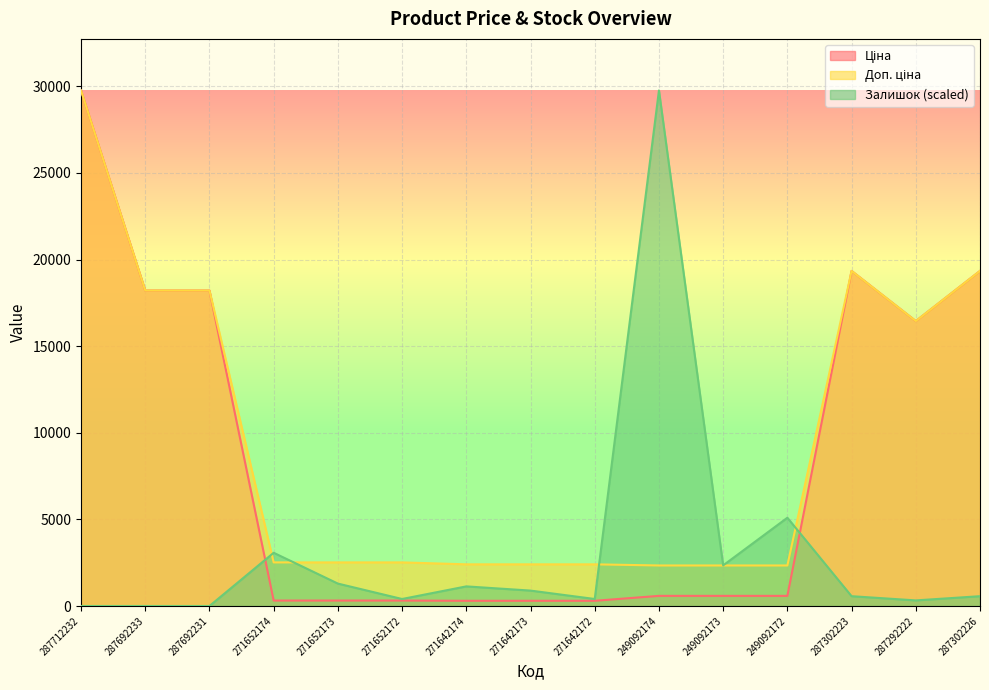

List the series in order of their peak value, highest first.

Ціна, Доп. ціна, Залишок